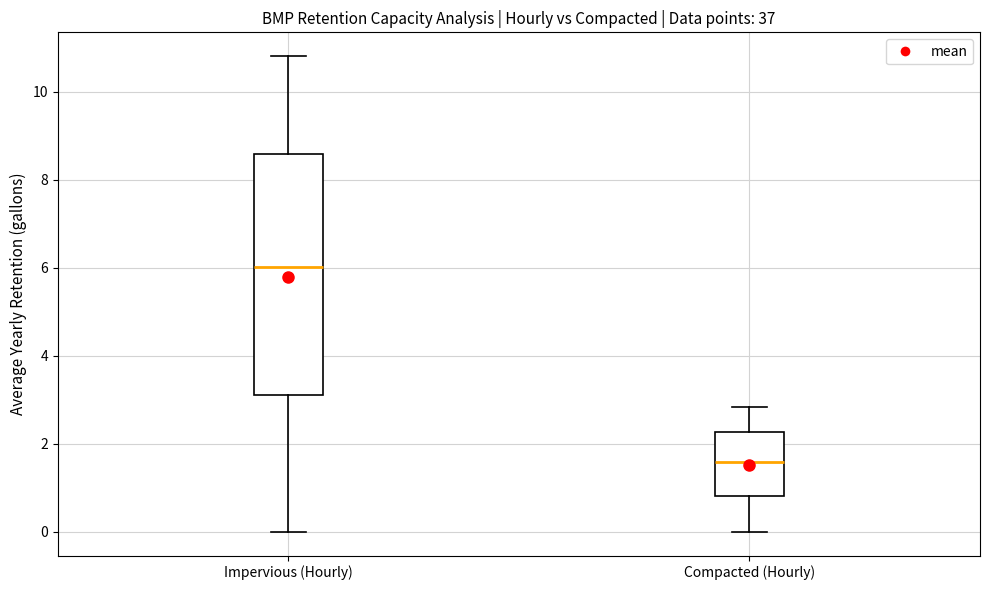

Which box has the highest median line?

Impervious (Hourly)